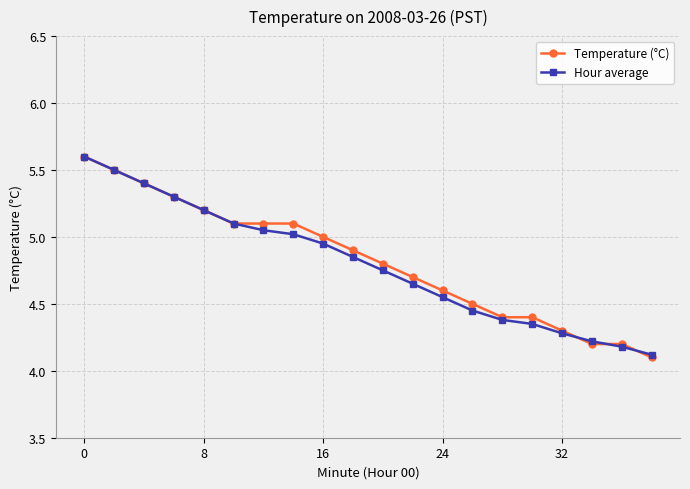

What is the greatest value displayed?

5.6